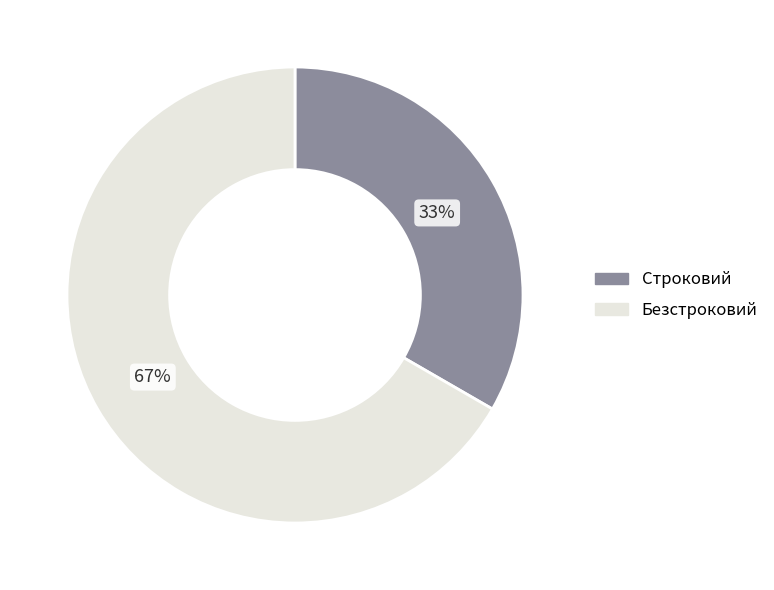

What is the smallest slice in the pie chart?

Строковий